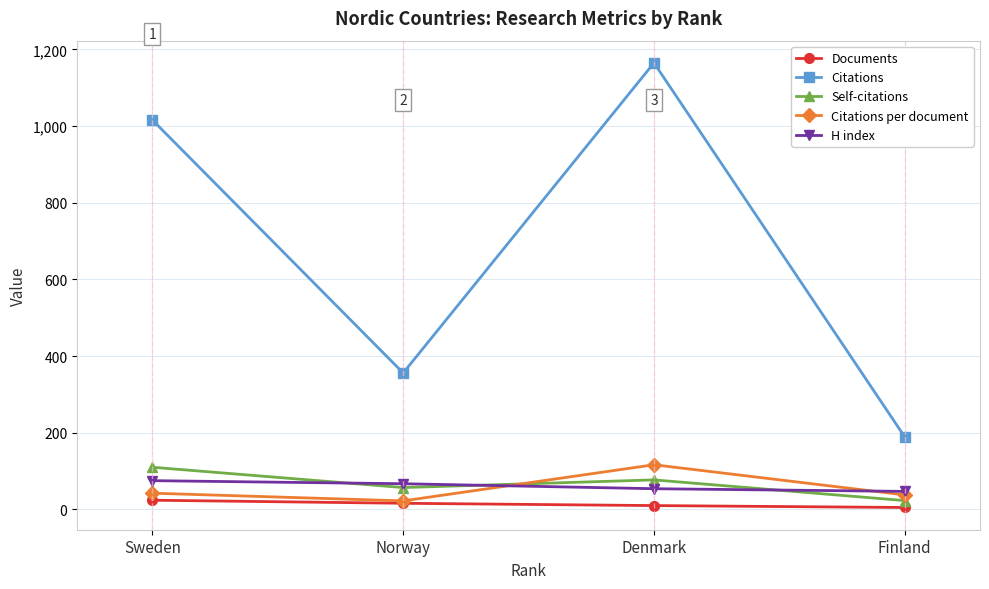

Rank the series at Sweden from highest to lowest value.

Citations, Self-citations, H index, Citations per document, Documents